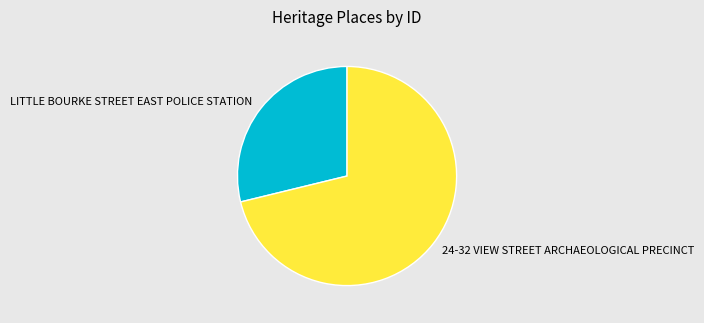

Is the sum of 24-32 VIEW STREET ARCHAEOLOGICAL PRECINCT and LITTLE BOURKE STREET EAST POLICE STATION greater than half?

Yes